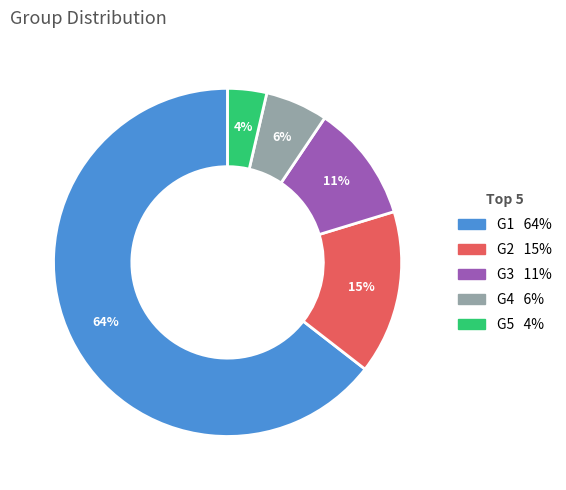

Which has a higher value, G2 or G4?

G2